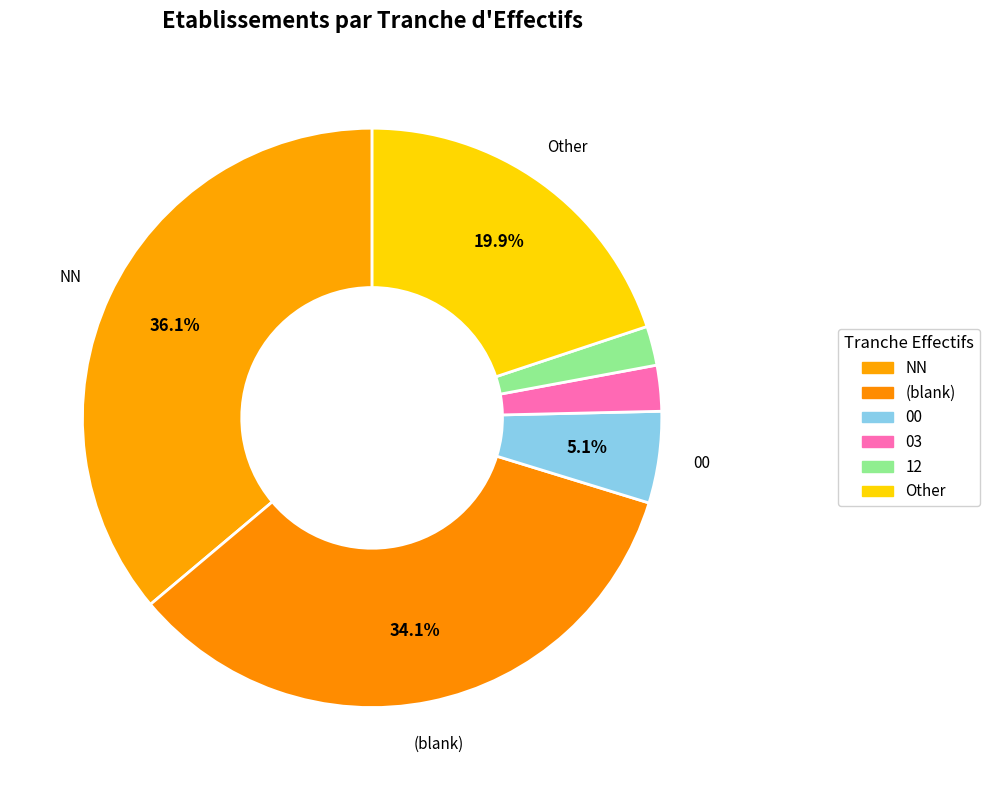

How many slices are in this pie chart?

6